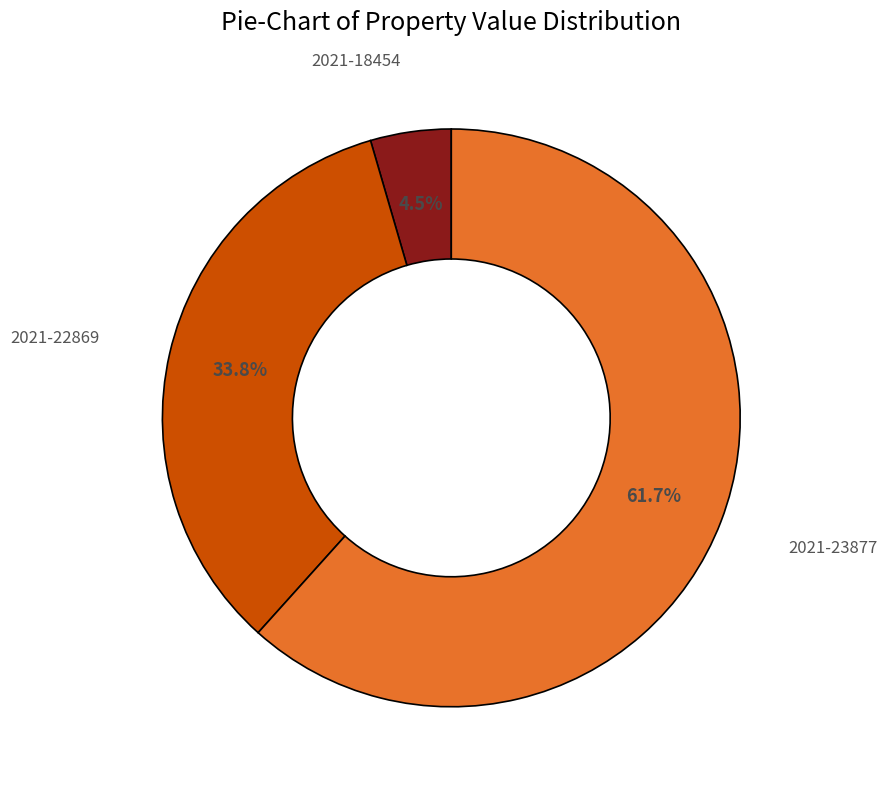

What portion of the pie excludes 2021-18454?

95.5%